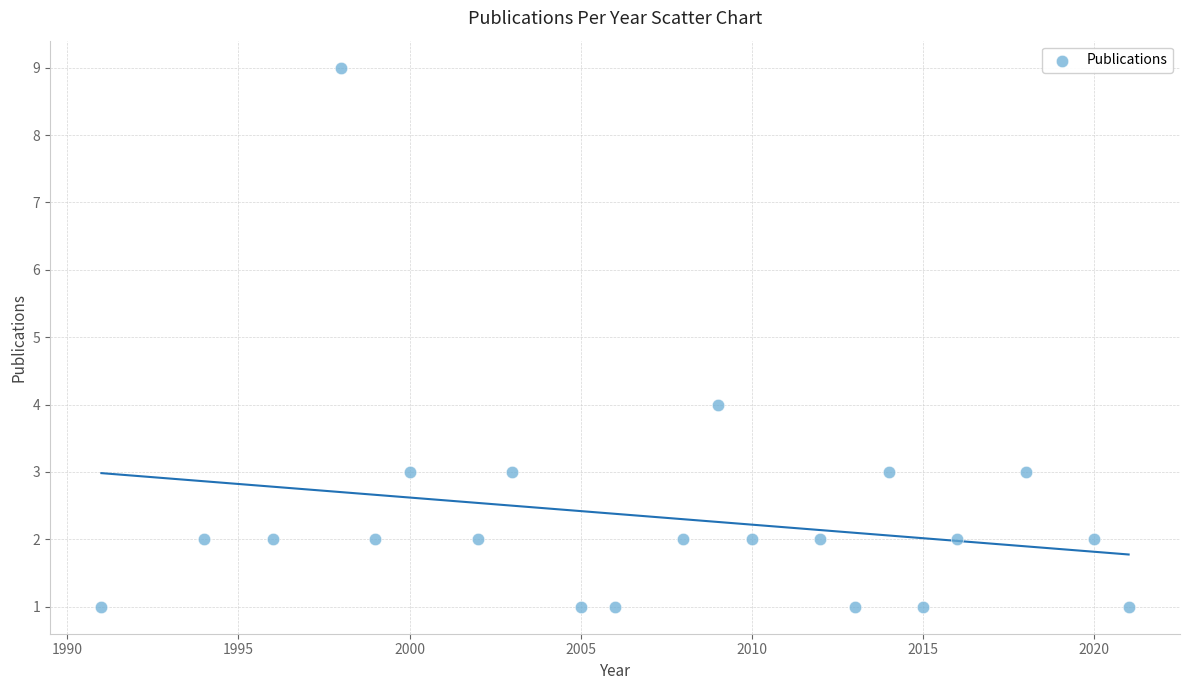

What Y value in the scatter plot is closest to 5?

4